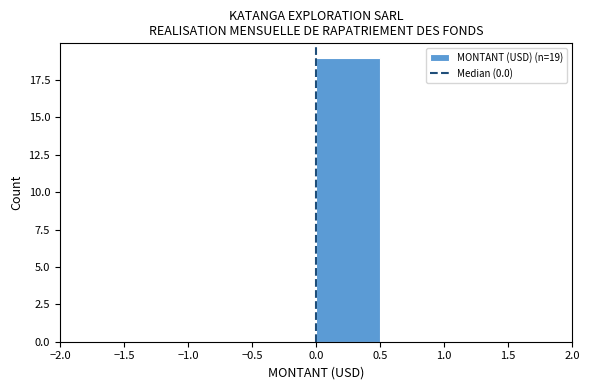

Over which range of the x-axis is the bar tallest?

0.0 to 0.5